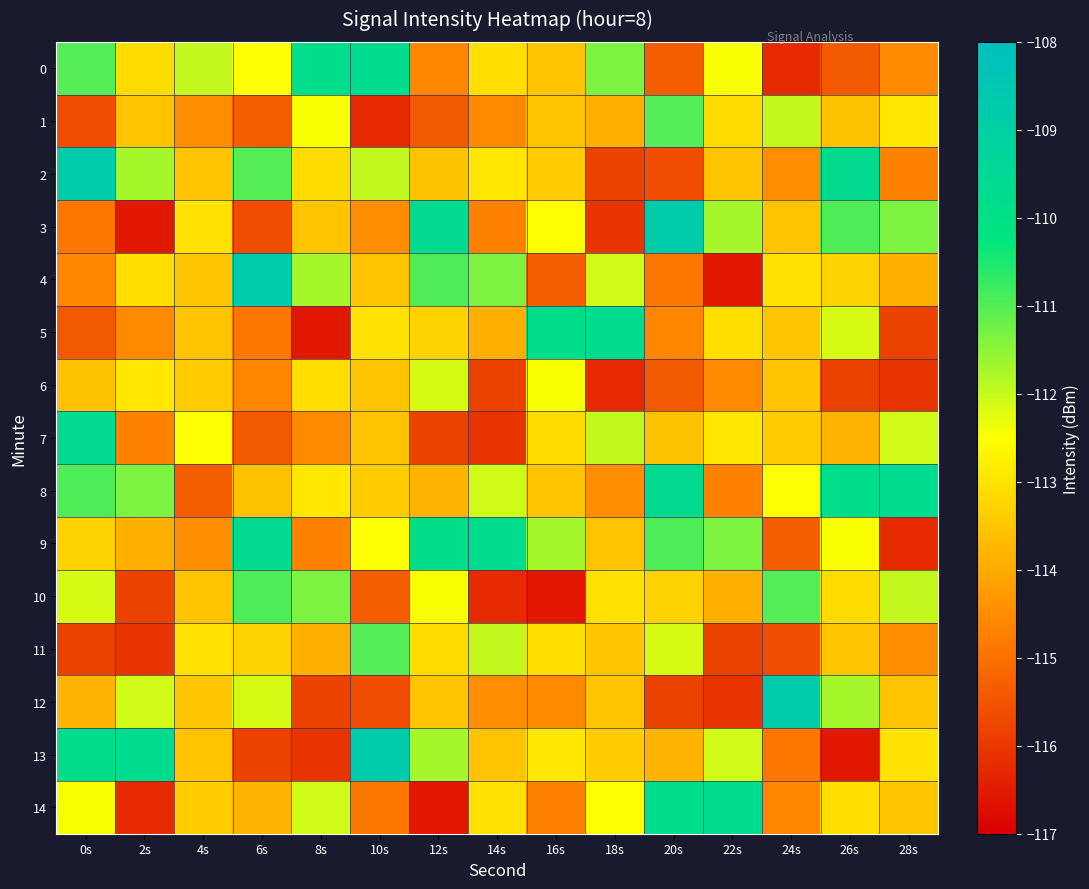

Which series has the largest total across all categories?

8